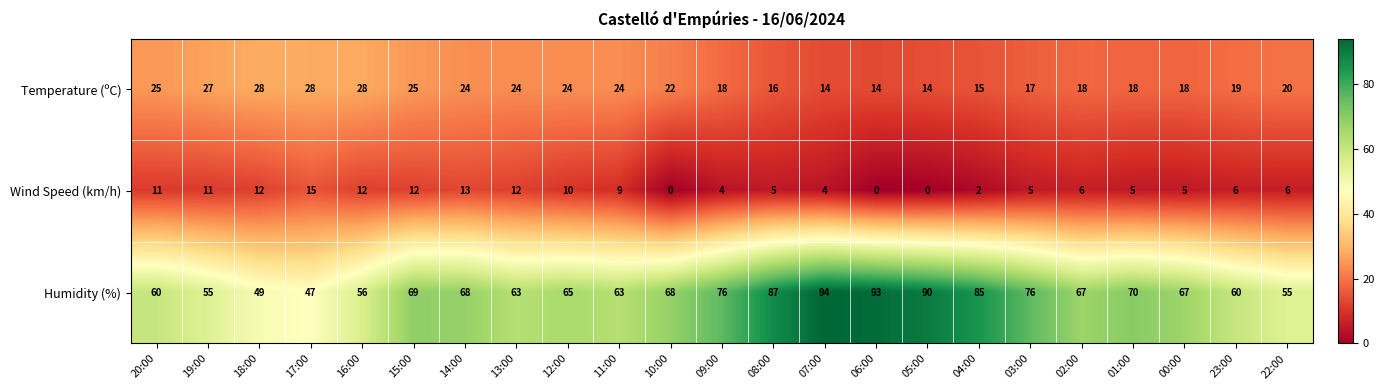

What is the approximate value of Humidity (%) at 13:00, to the nearest 10?

60